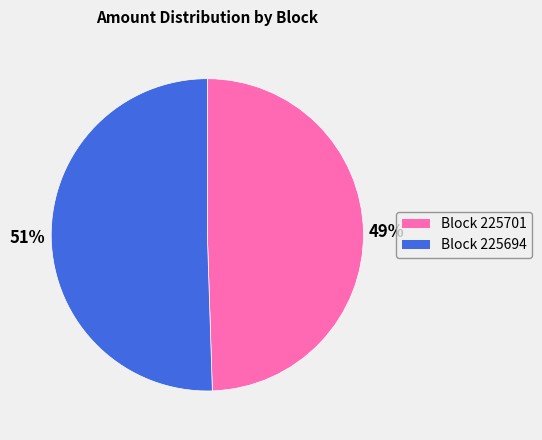

To the nearest percent, what is the average slice percentage?

50%